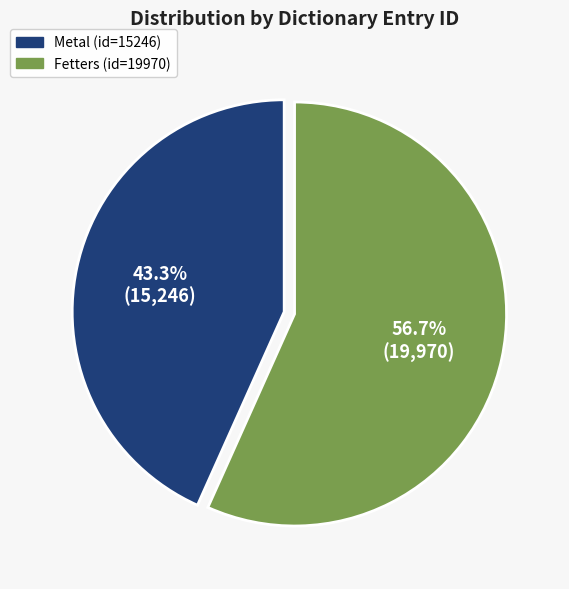

To the nearest percent, what percentage of the pie is Metal (id=15246)?

43%